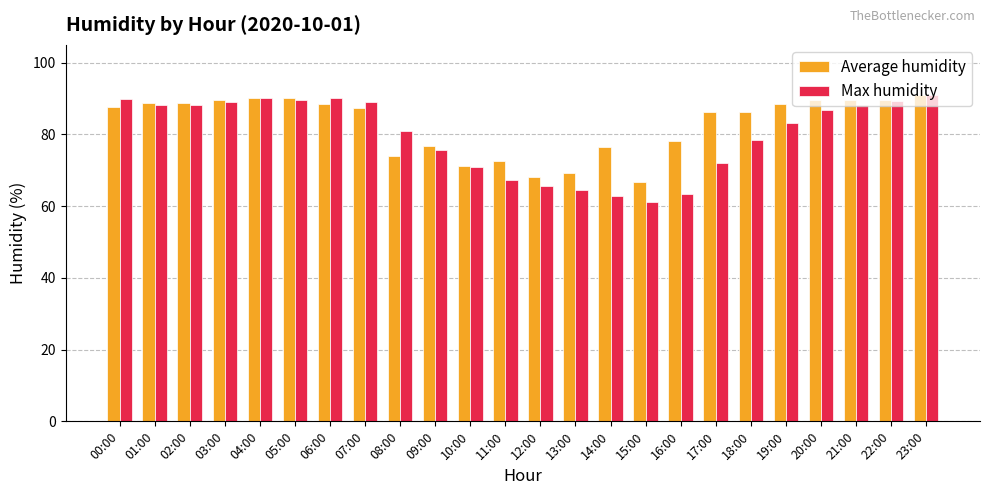

What is the value of the Max humidity bar at the 8th from the left?

89.0